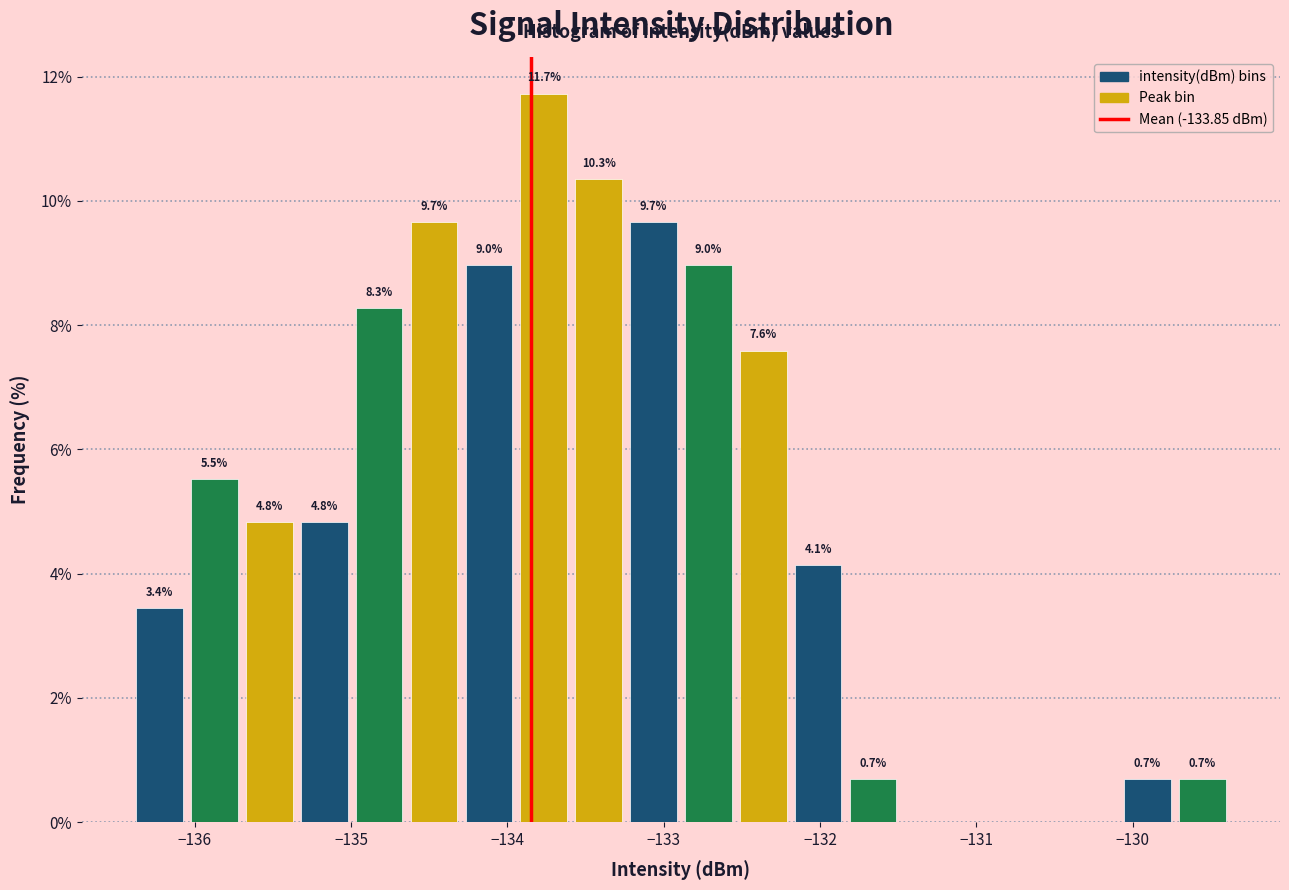

Read against the x-axis, roughly where is the centre of the tallest bar?

-133.8